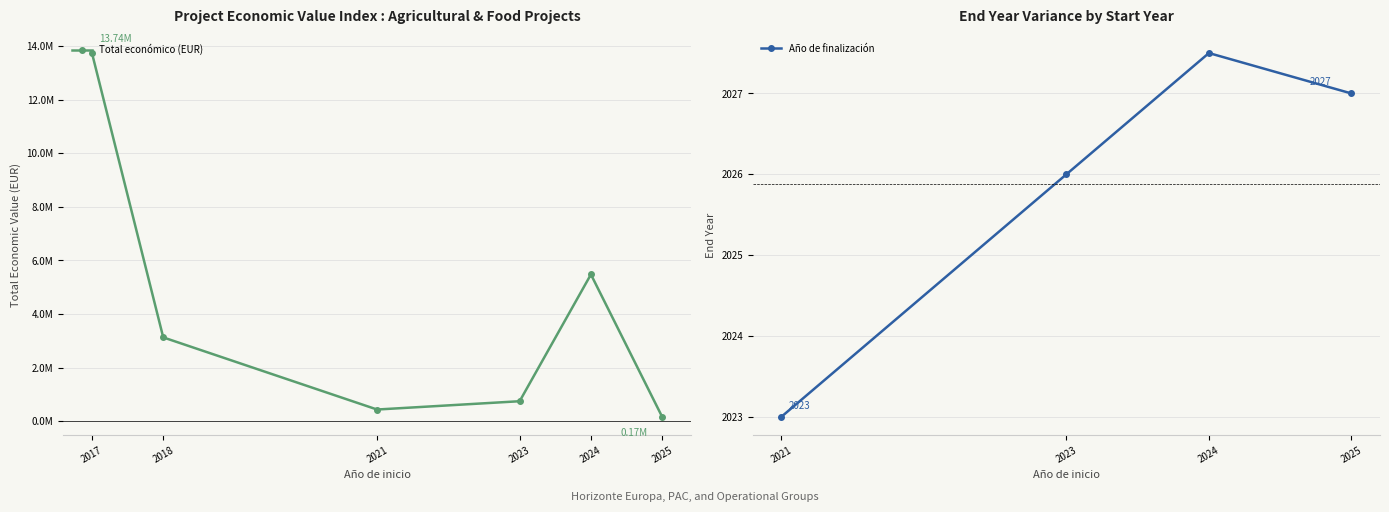

How many values in the Año de finalización series are below 2027?

2